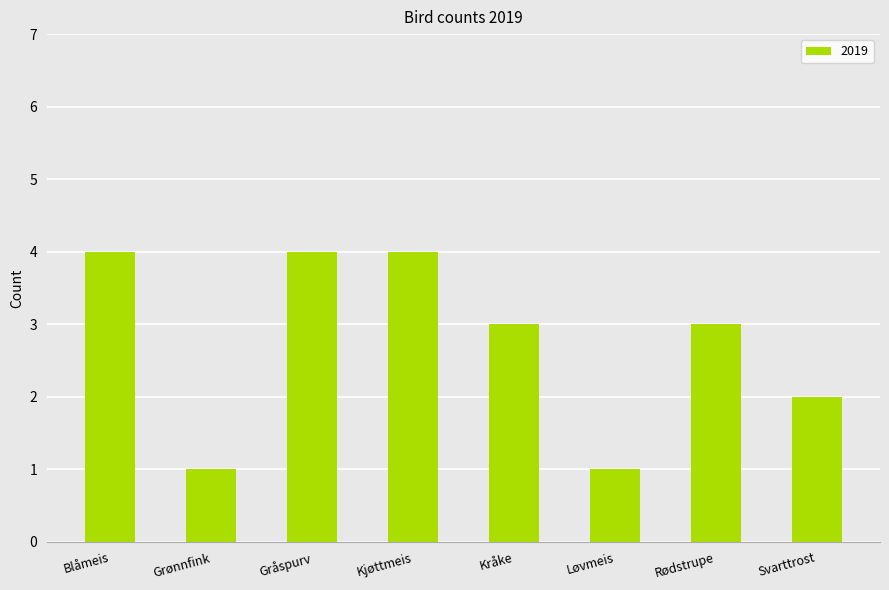

What is the change in value from Løvmeis to Svarttrost?

+1